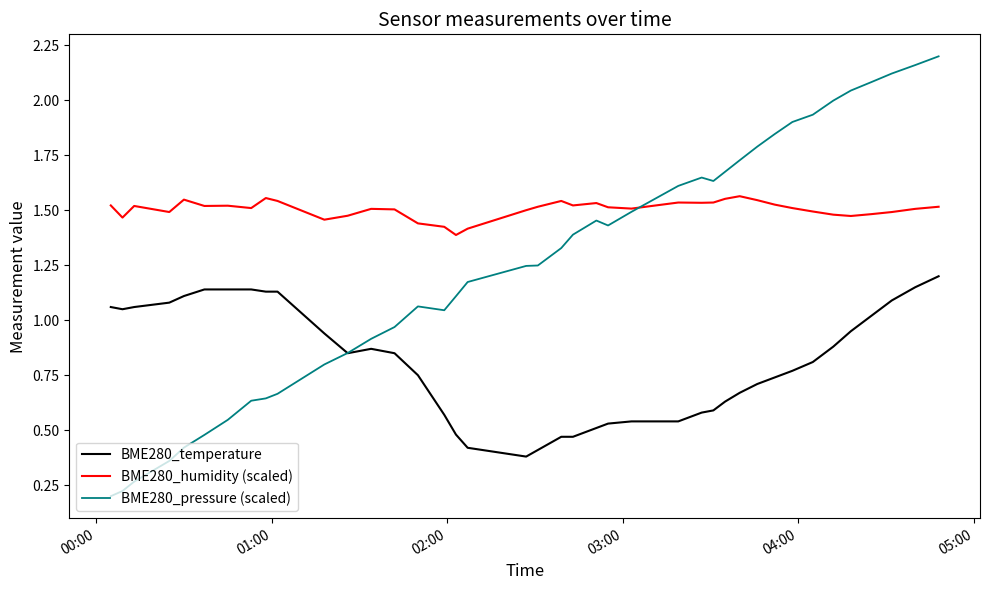

Rank the series by their maximum value, from lowest to highest.

BME280_temperature, BME280_humidity (scaled), BME280_pressure (scaled)